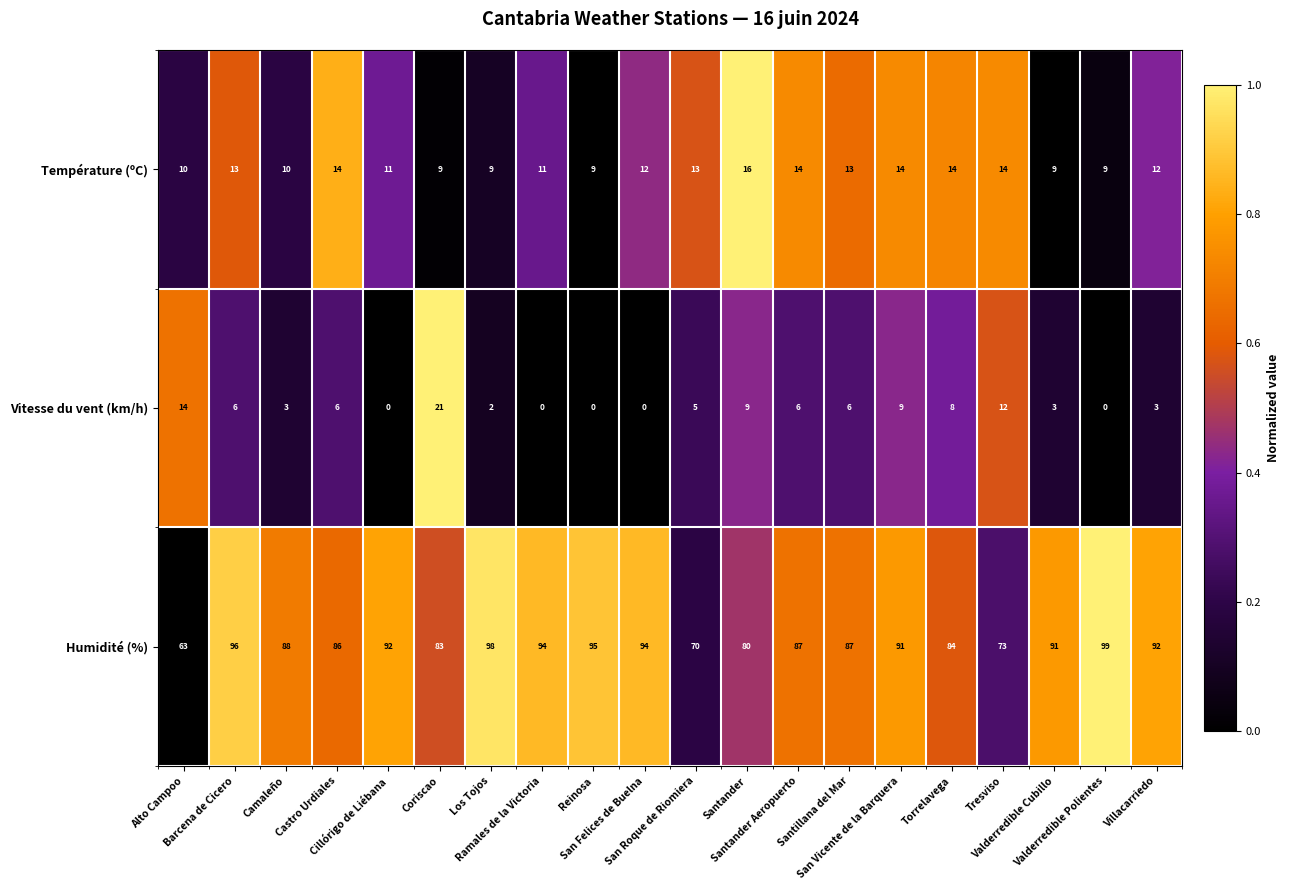

Rank the series by their maximum value, from highest to lowest.

Humidité (%), Vitesse du vent (km/h), Température (ºC)